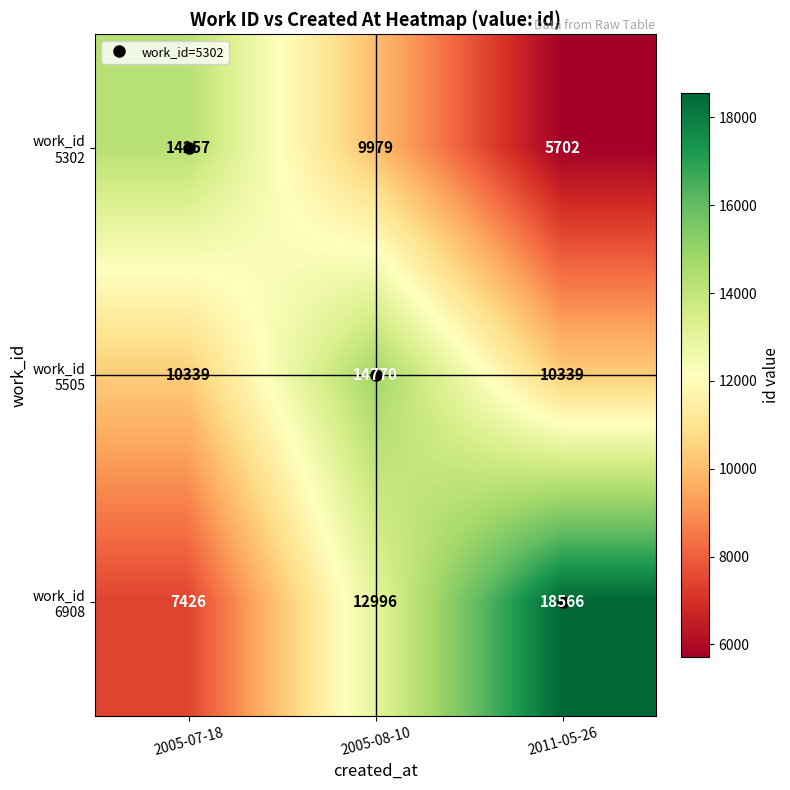

Which label corresponds to the smallest value in the chart?

2011-05-26